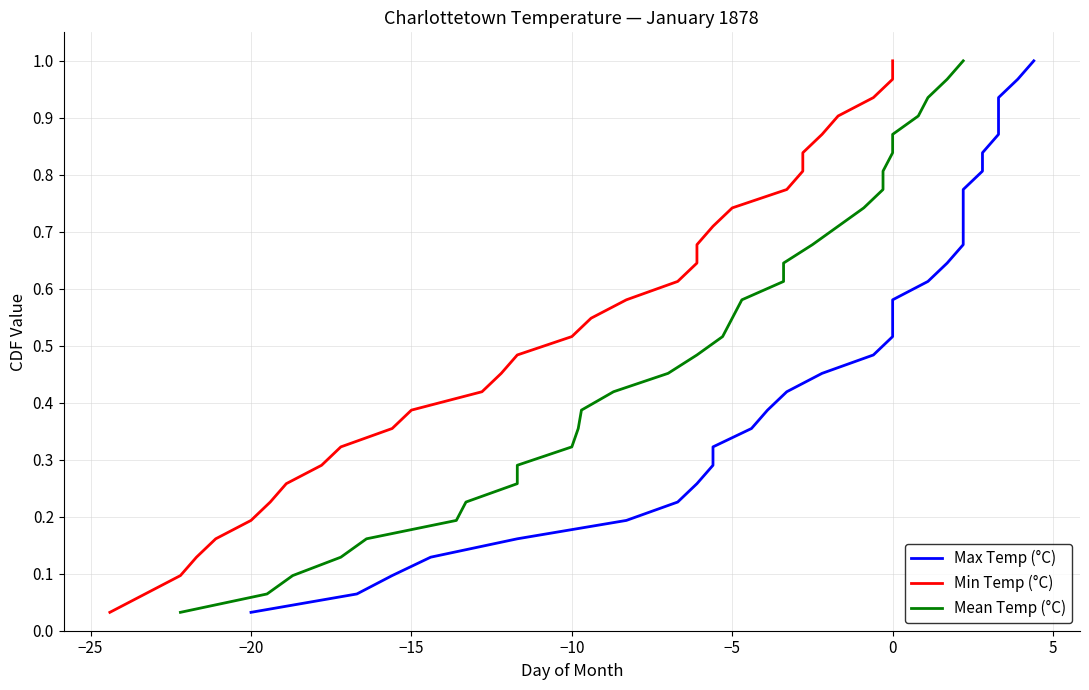

How many lines are shown in the chart?

3